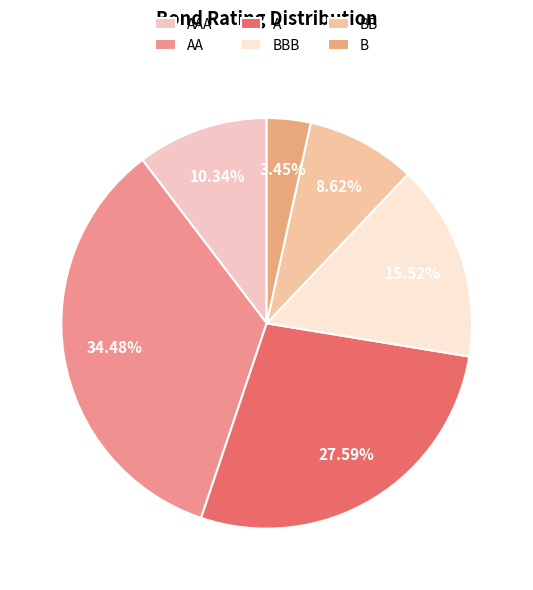

How many segments does this pie chart have?

6